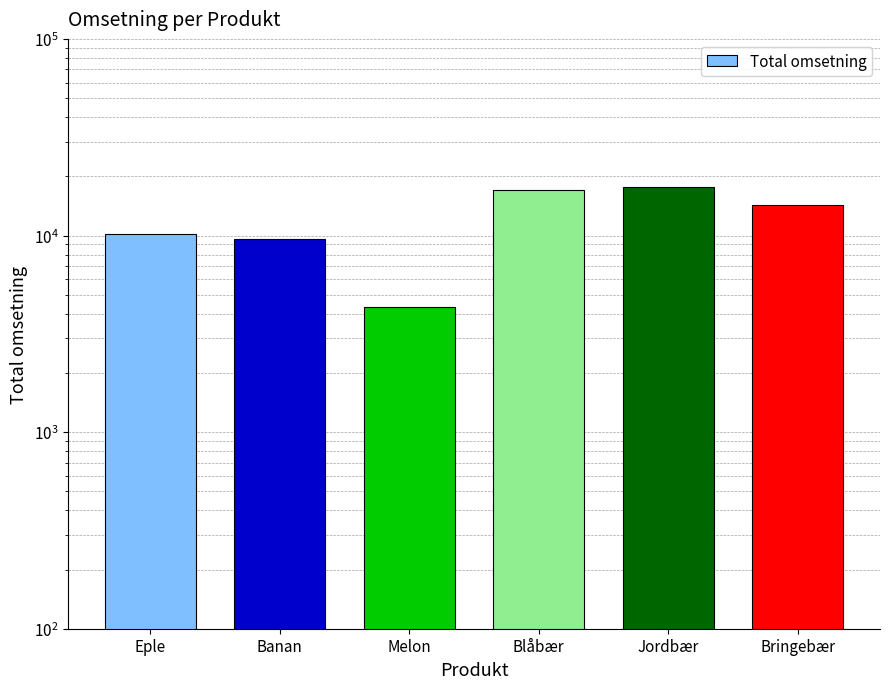

What is the ratio of the value at Blåbær to the value at Bringebær?

1.2